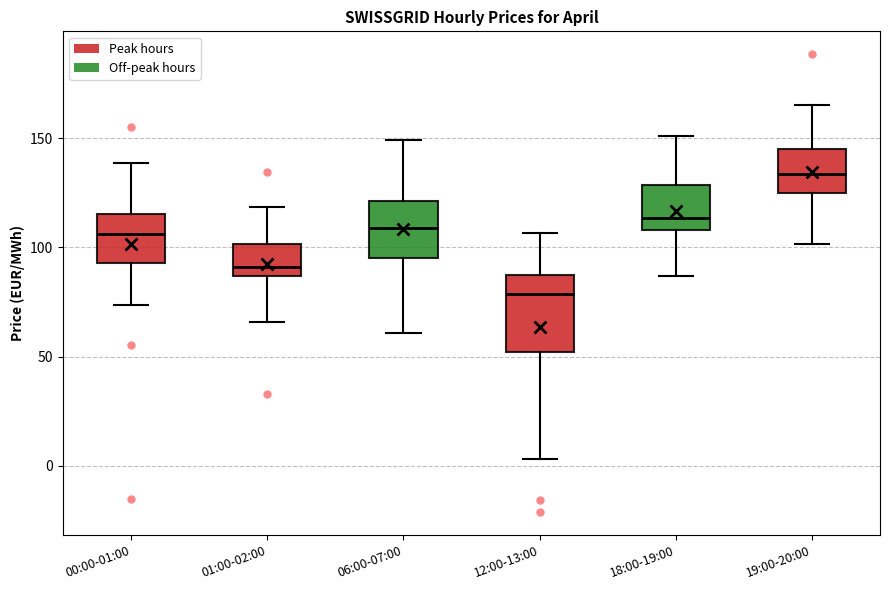

Comparing the boxes themselves (not the whiskers), which one is the tallest?

12:00-13:00